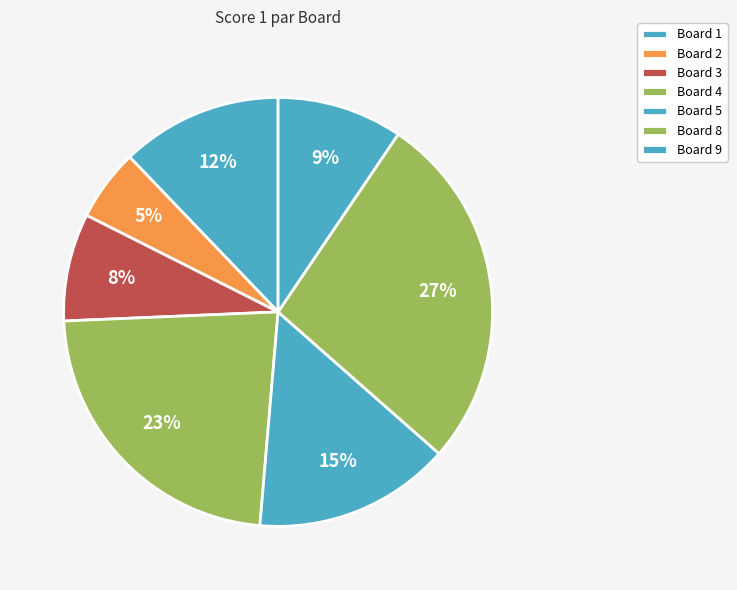

How many slices are in this pie chart?

7